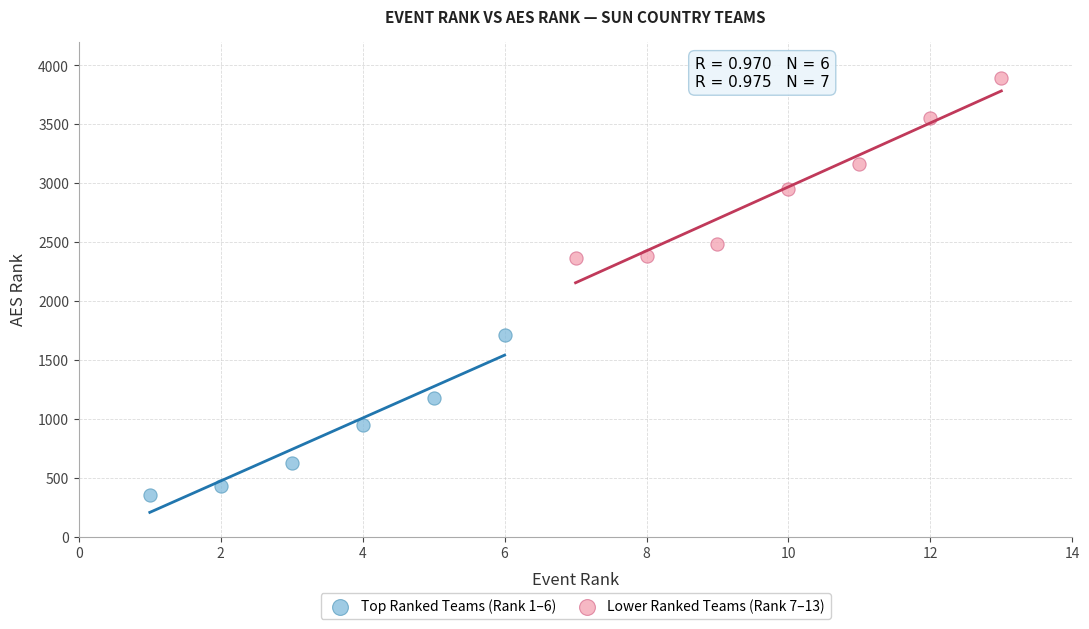

Which series contains the highest Y value?

Lower Ranked Teams (Rank 7–13)